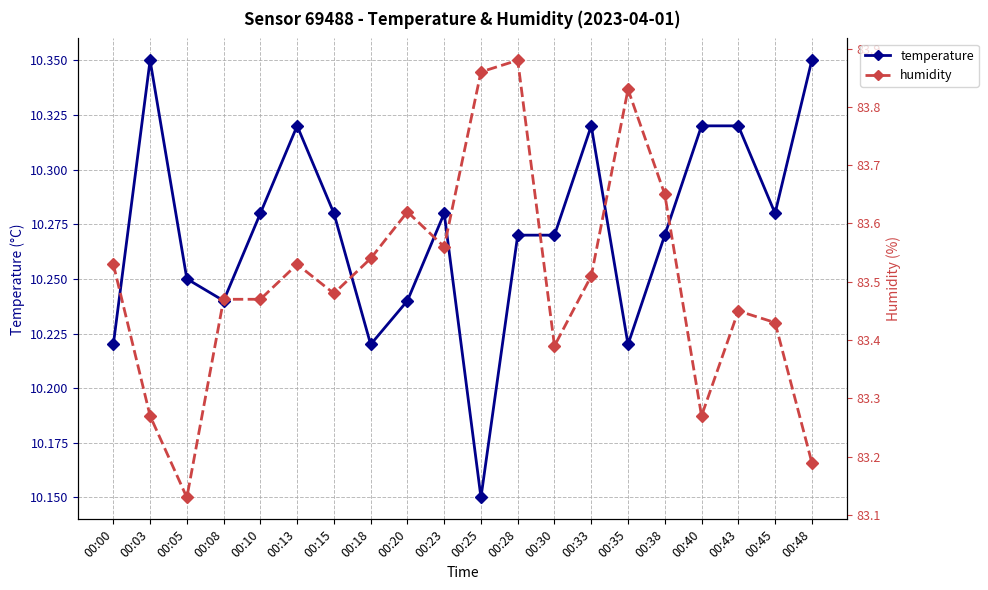

Reading left to right, transcribe all the data shown in this chart.

temperature: 00:00=10.2	00:03=10.3	00:05=10.2	00:08=10.2	00:10=10.3	00:13=10.3	00:15=10.3	00:18=10.2	00:20=10.2	00:23=10.3	00:25=10.2	00:28=10.3	00:30=10.3	00:33=10.3	00:35=10.2	00:38=10.3	00:40=10.3	00:43=10.3	00:45=10.3	00:48=10.3
humidity: 00:00=83.5	00:03=83.3	00:05=83.1	00:08=83.5	00:10=83.5	00:13=83.5	00:15=83.5	00:18=83.5	00:20=83.6	00:23=83.6	00:25=83.9	00:28=83.9	00:30=83.4	00:33=83.5	00:35=83.8	00:38=83.7	00:40=83.3	00:43=83.5	00:45=83.4	00:48=83.2